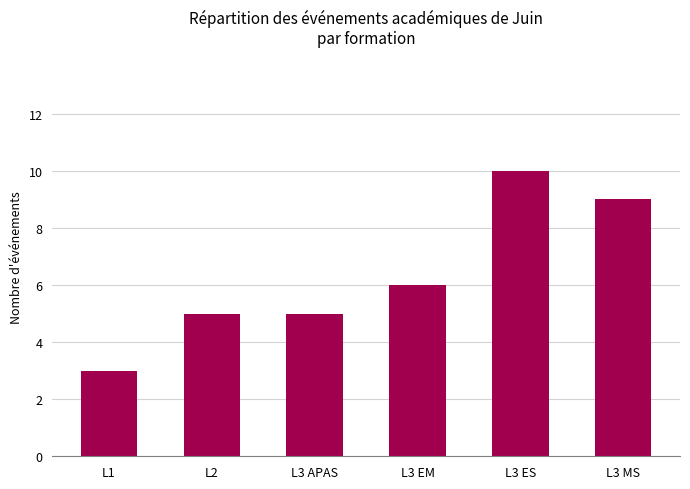

Reading left to right, list all the values displayed in this chart.

L1=3	L2=5	L3 APAS=5	L3 EM=6	L3 ES=10	L3 MS=9